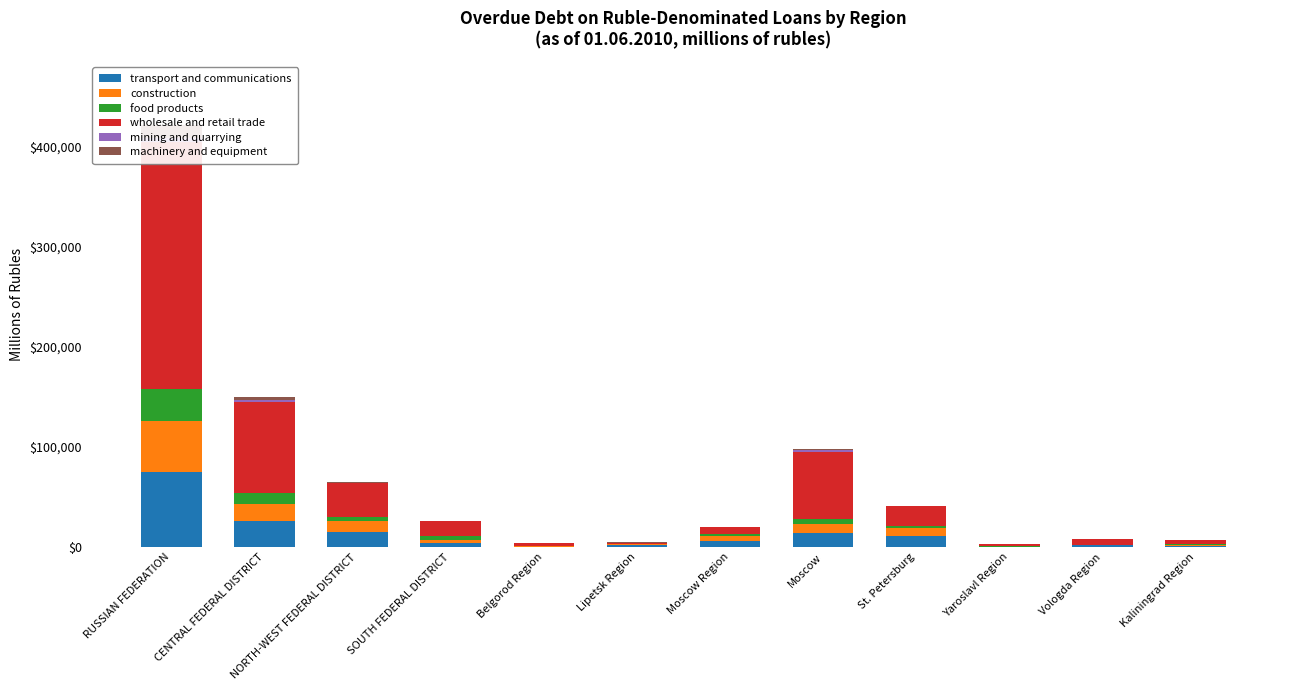

List the labels in order of food products value, largest first.

RUSSIAN FEDERATION, CENTRAL FEDERAL DISTRICT, Moscow, NORTH-WEST FEDERAL DISTRICT, SOUTH FEDERAL DISTRICT, St. Petersburg, Moscow Region, Kaliningrad Region, Yaroslavl Region, Lipetsk Region, Belgorod Region, Vologda Region